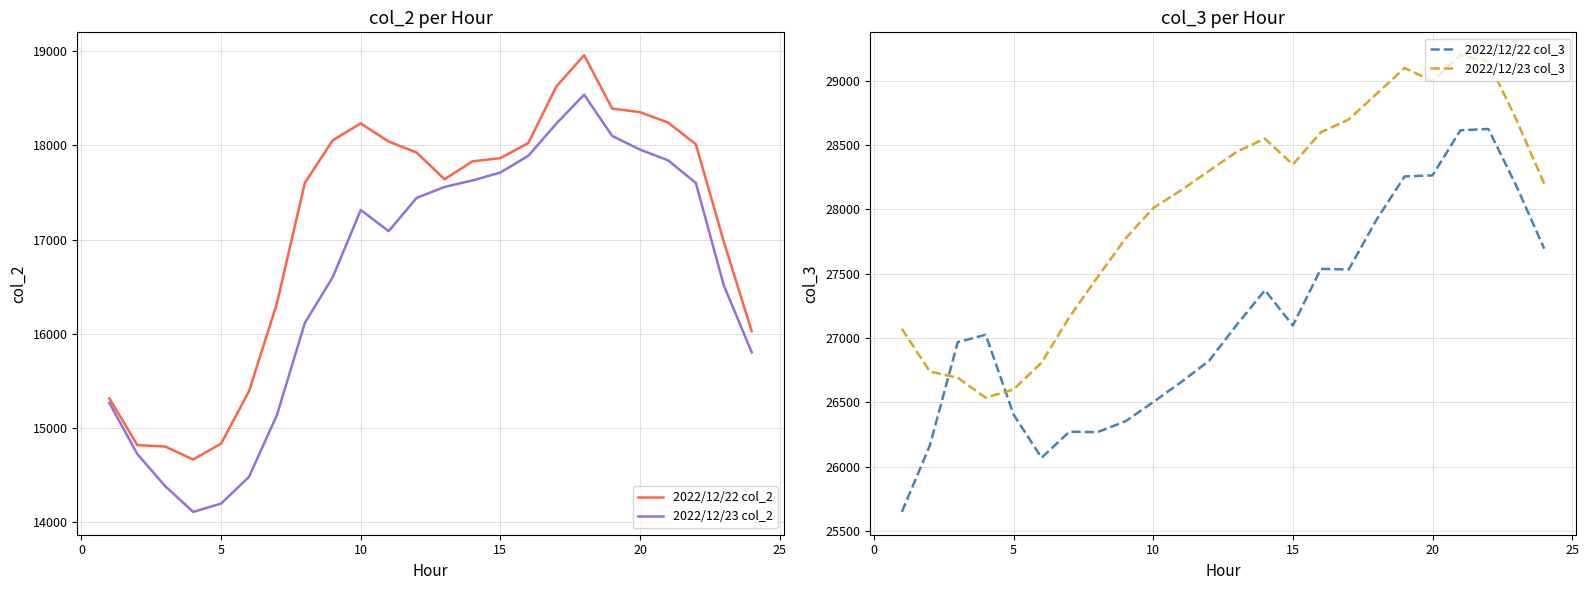

What is the lowest value of the 2022/12/23 col_3 series?

26536